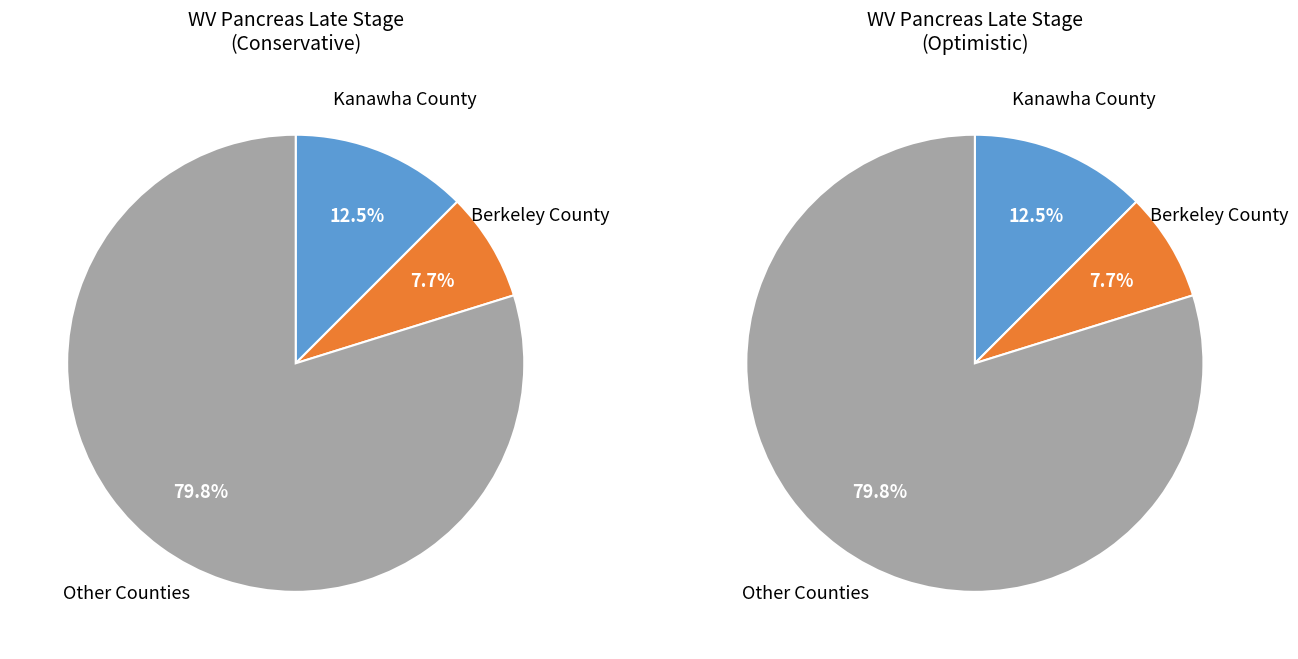

True or false: Hancock County accounts for 1% of the total.

False